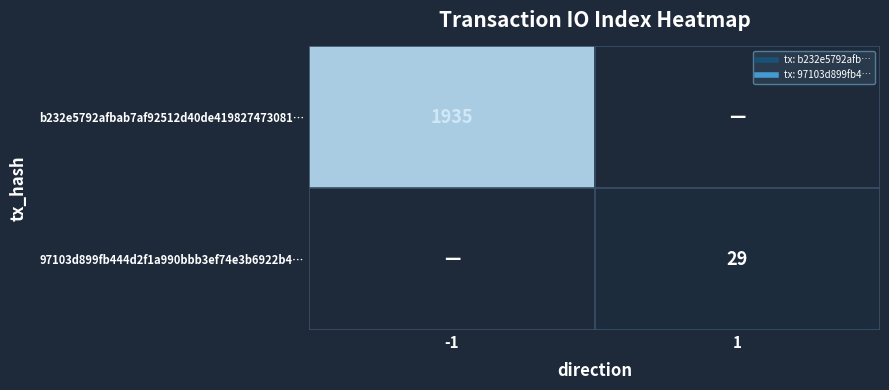

List the series in order of their overall mean, highest first.

b232e5792afbab7af92512d40de419827473081…, 97103d899fb444d2f1a990bbb3ef74e3b6922b4…